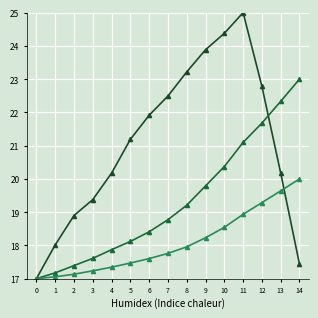

How many data points does each series have?

15